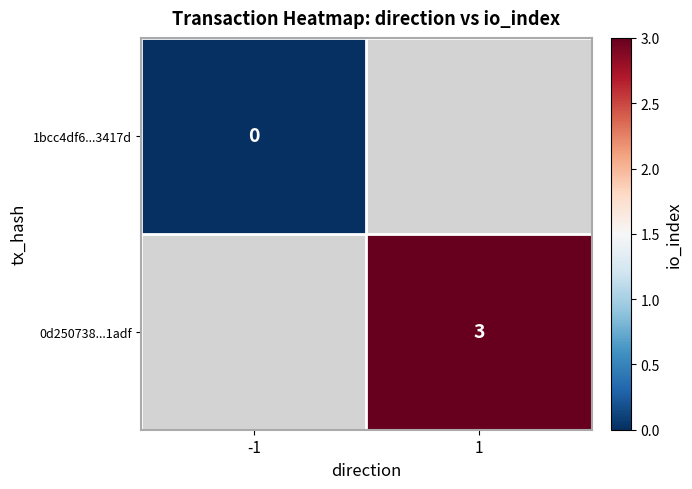

Is it true that 0d250738...1adf equals 3 at 1?

True